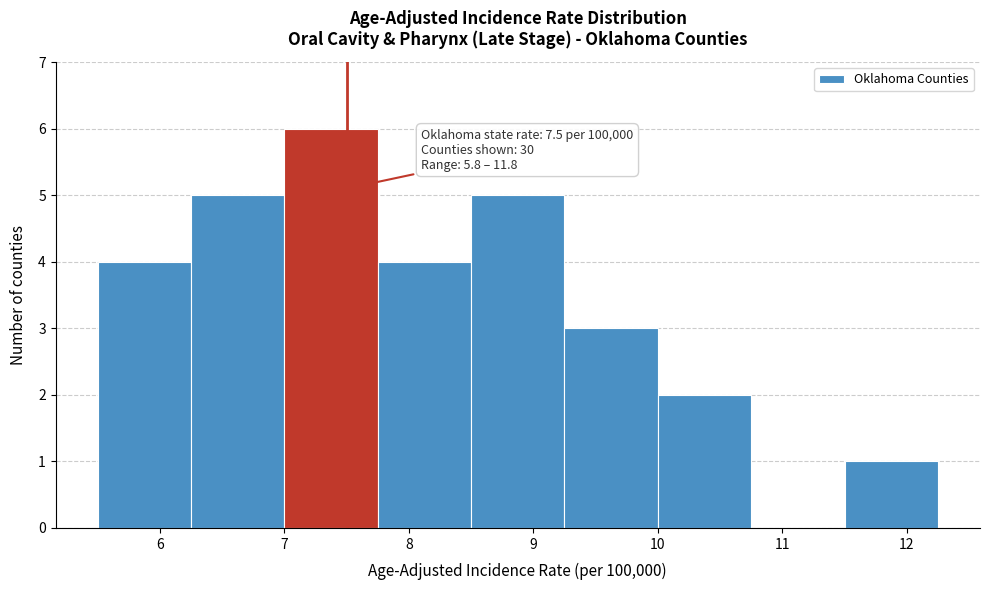

Which range on the x-axis has the tallest bar?

7.00 to 7.75